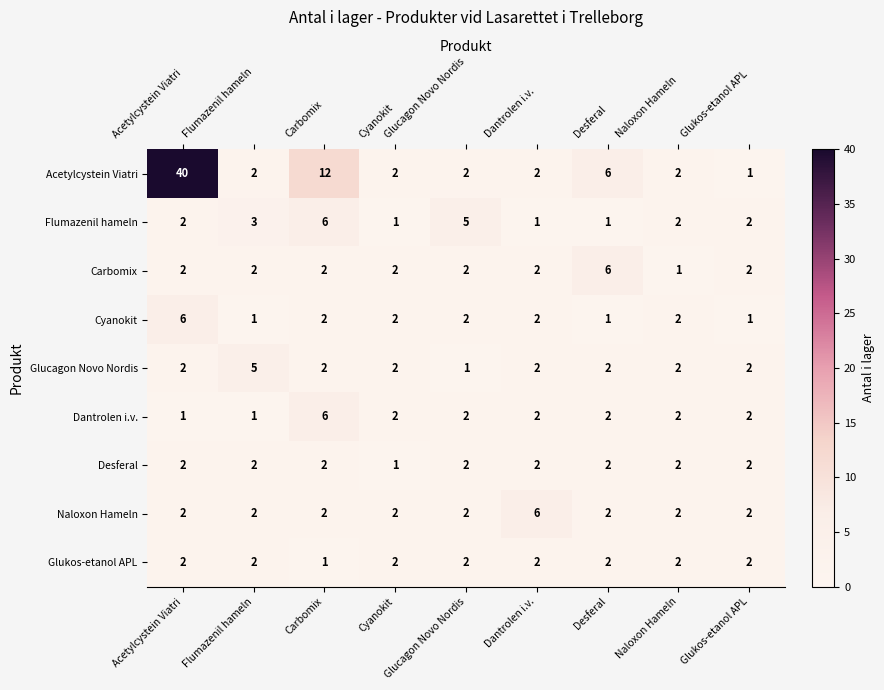

What is the greatest value displayed?

40